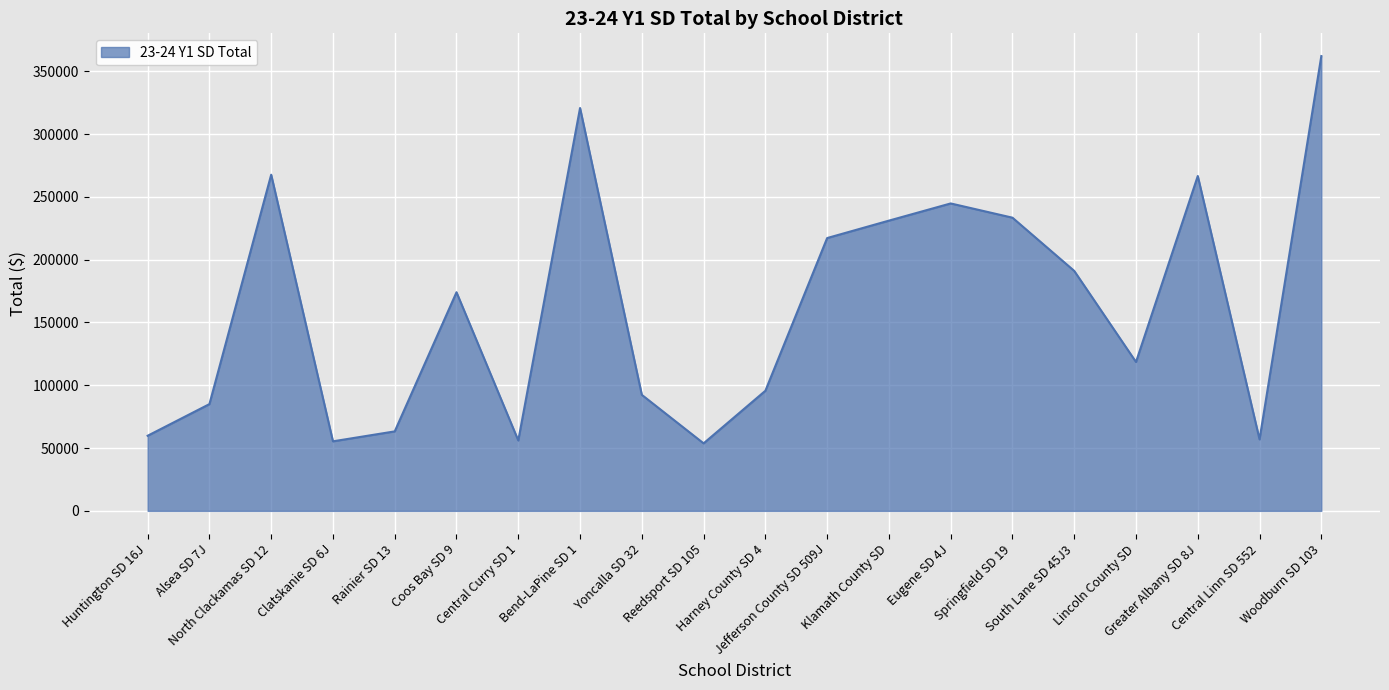

What is the sum of the values at Klamath County SD and North Clackamas SD 12?

498760.0